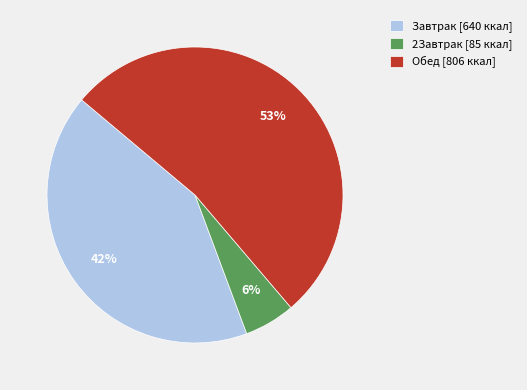

Combined, do Обед [806 ккал] and 2Завтрак [85 ккал] account for over 50%?

Yes